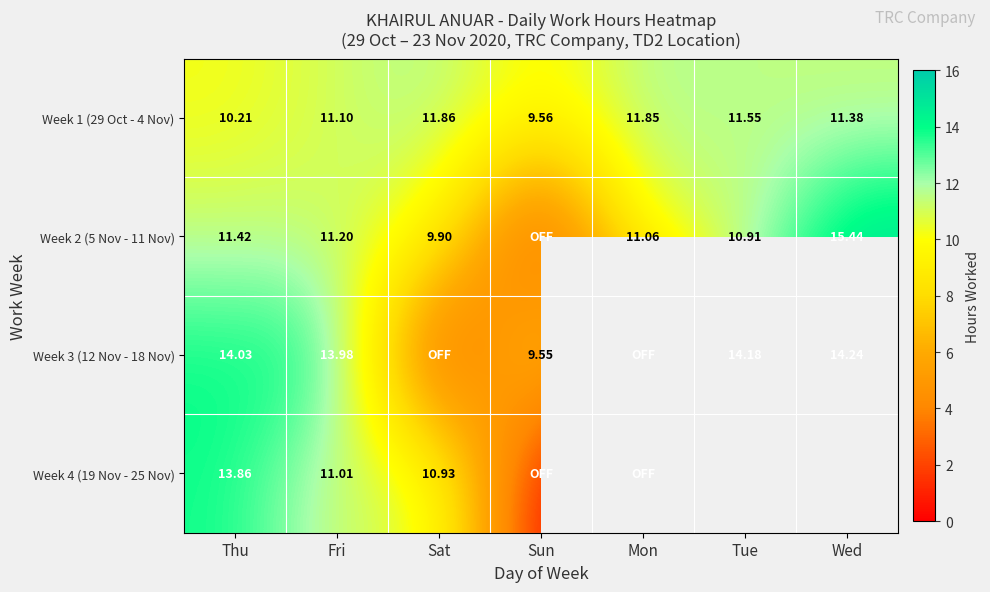

Rank the series at Fri from highest to lowest value.

Week 3 (12 Nov - 18 Nov), Week 2 (5 Nov - 11 Nov), Week 1 (29 Oct - 4 Nov), Week 4 (19 Nov - 25 Nov)